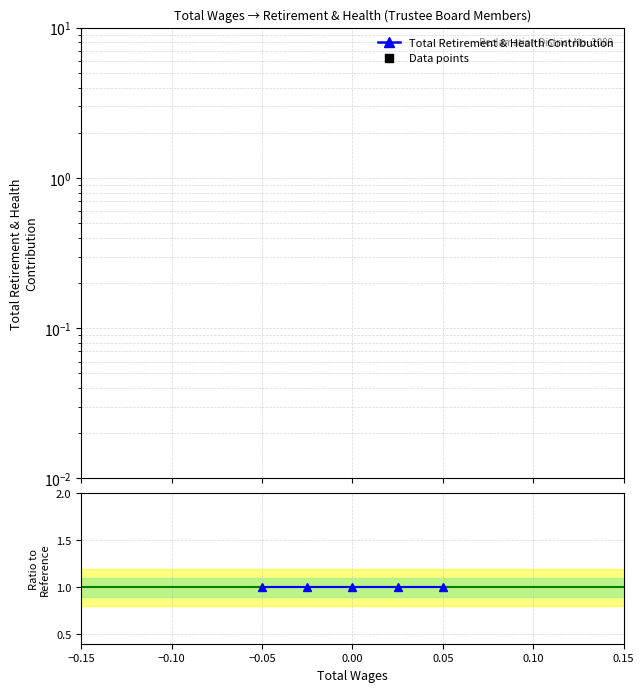

Which series has the widest spread of Y values?

Total Retirement & Health Contribution